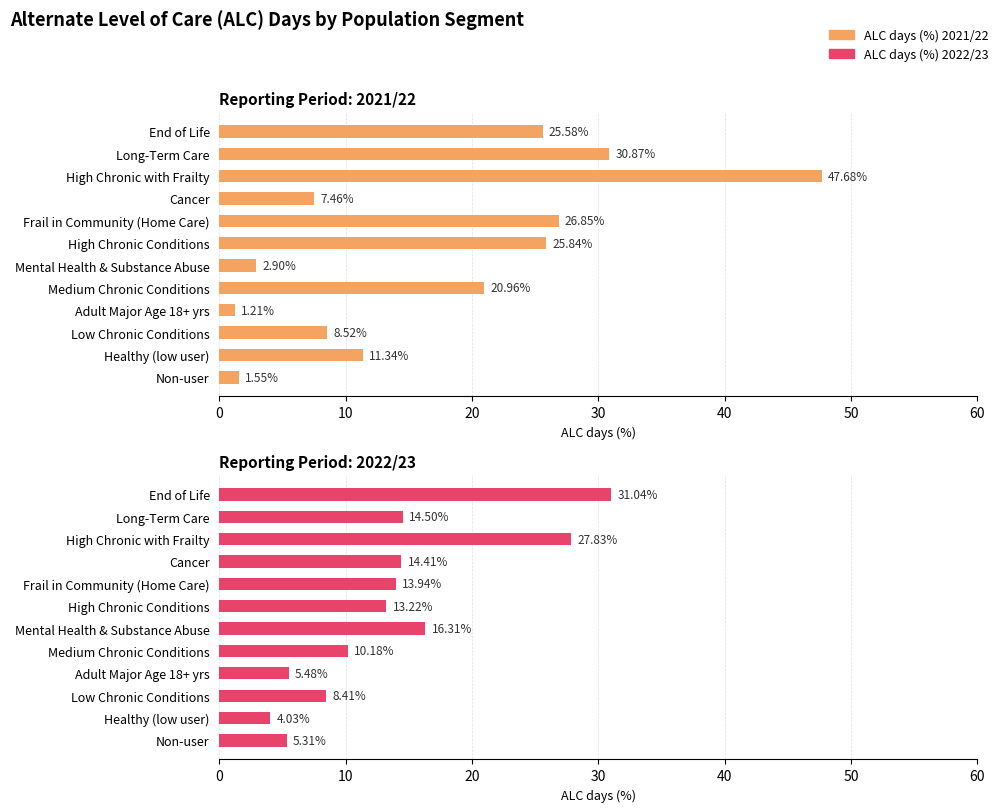

What is the average value of the ALC days (%) 2021/22 series?

17.6